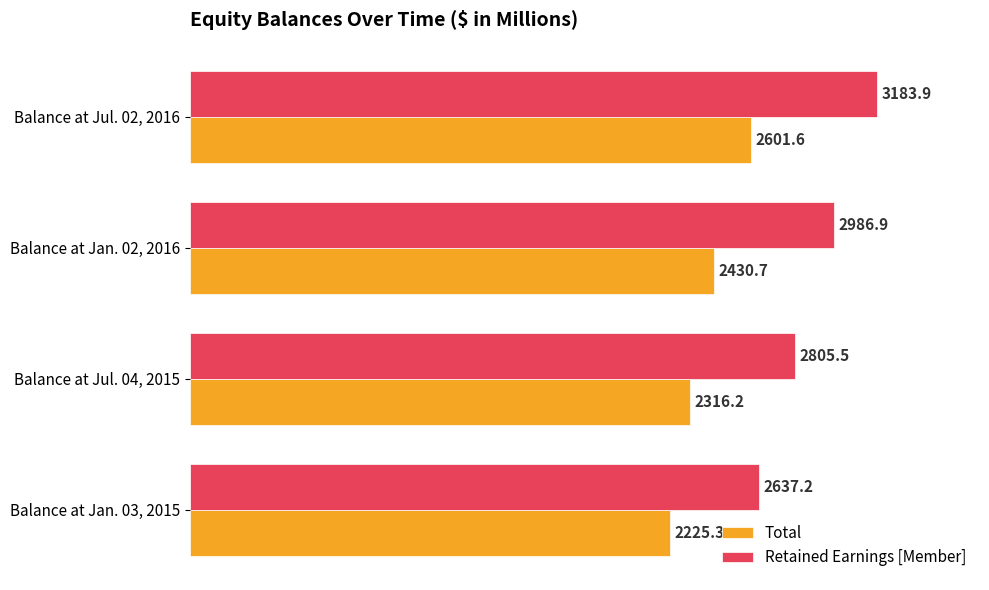

List the labels in order of Total value, largest first.

Balance at Jul. 02, 2016, Balance at Jan. 02, 2016, Balance at Jul. 04, 2015, Balance at Jan. 03, 2015